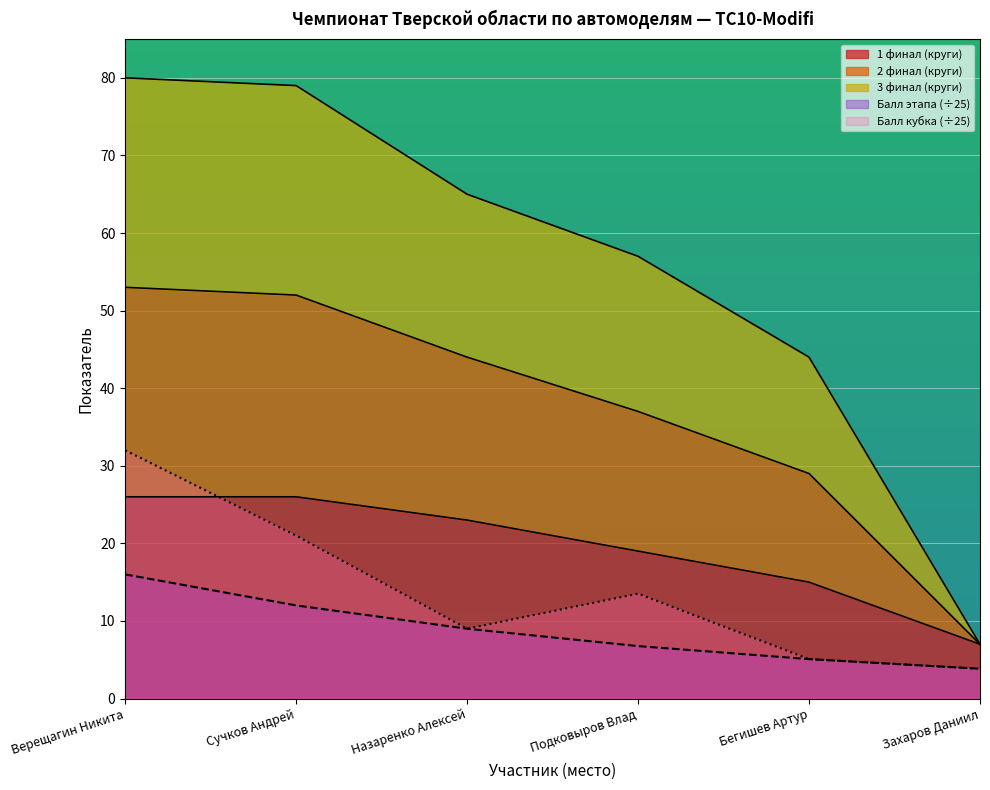

Is the value of 3 финал (круги) at Назаренко Алексей greater than the value of 1 финал (круги) at Назаренко Алексей?

Yes